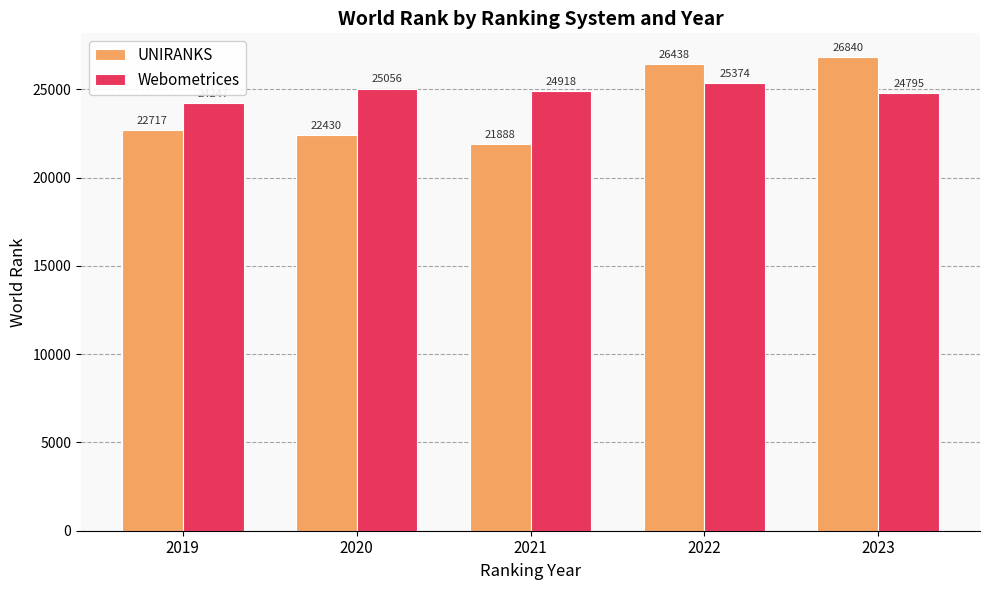

Reading left to right, transcribe all the data shown in this chart.

UNIRANKS: 22717	22430	21888	26438	26840
Webometrices: 24247	25056	24918	25374	24795